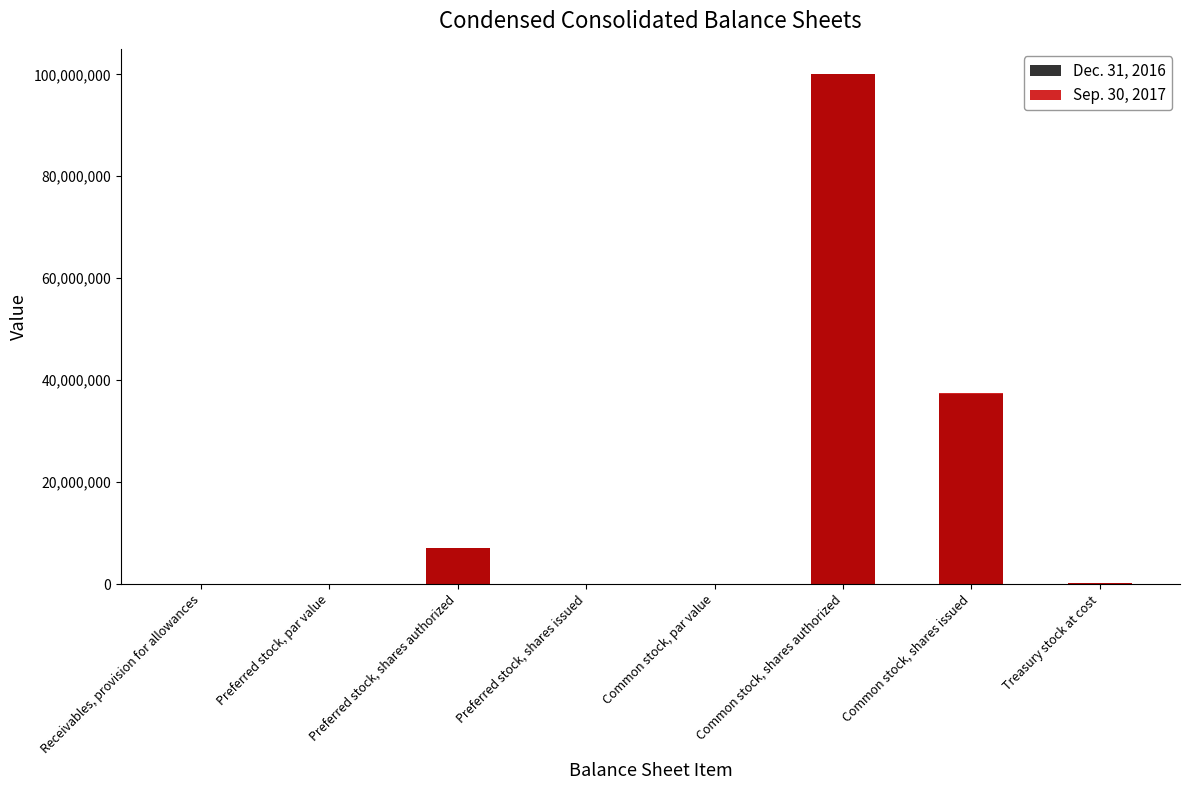

Reading left to right, transcribe all the data shown in this chart.

Dec. 31, 2016: Receivables, provision for allowances=4.6	Preferred stock, par value=0.0	Preferred stock, shares authorized=7000000.0	Preferred stock, shares issued=0.0	Common stock, par value=0.0	Common stock, shares authorized=100000000.0	Common stock, shares issued=37345117.0	Treasury stock at cost=212500.0
Sep. 30, 2017: Receivables, provision for allowances=5.6	Preferred stock, par value=0.0	Preferred stock, shares authorized=7000000.0	Preferred stock, shares issued=0.0	Common stock, par value=0.0	Common stock, shares authorized=100000000.0	Common stock, shares issued=37421081.0	Treasury stock at cost=212500.0